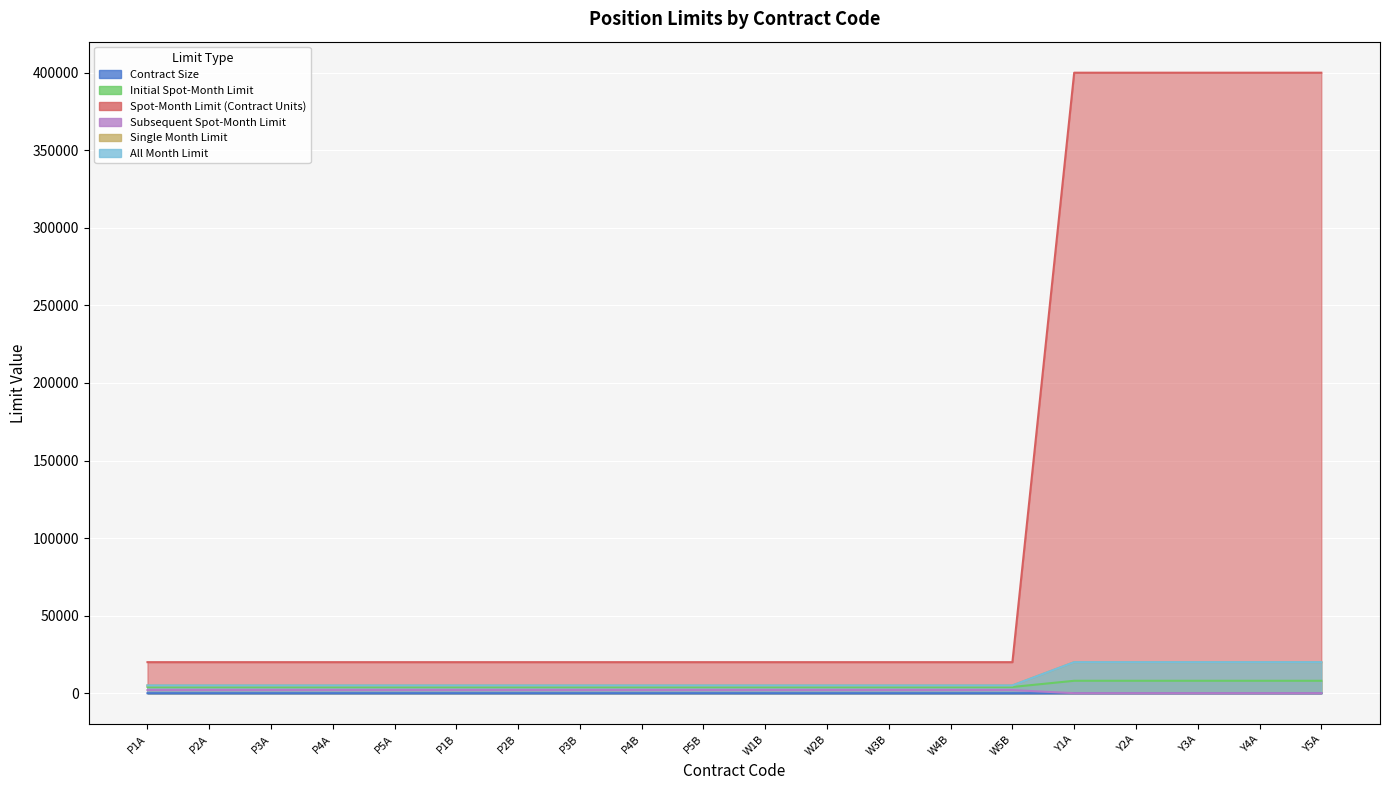

Reading left to right, transcribe all the data shown in this chart.

Contract Size: 5.0	5.0	5.0	5.0	5.0	5.0	5.0	5.0	5.0	5.0	0.1	0.1	0.1	0.1	0.1	50.0	50.0	50.0	50.0	50.0
Initial Spot-Month Limit: 4000.0	4000.0	4000.0	4000.0	4000.0	4000.0	4000.0	4000.0	4000.0	4000.0	4000.0	4000.0	4000.0	4000.0	4000.0	8000.0	8000.0	8000.0	8000.0	8000.0
Spot-Month Limit (Contract Units): 20000.0	20000.0	20000.0	20000.0	20000.0	20000.0	20000.0	20000.0	20000.0	20000.0	20000.0	20000.0	20000.0	20000.0	20000.0	400000.0	400000.0	400000.0	400000.0	400000.0
Subsequent Spot-Month Limit: 2000.0	2000.0	2000.0	2000.0	2000.0	2000.0	2000.0	2000.0	2000.0	2000.0	2000.0	2000.0	2000.0	2000.0	2000.0	0.0	0.0	0.0	0.0	0.0
Single Month Limit: 5000.0	5000.0	5000.0	5000.0	5000.0	5000.0	5000.0	5000.0	5000.0	5000.0	5000.0	5000.0	5000.0	5000.0	5000.0	20000.0	20000.0	20000.0	20000.0	20000.0
All Month Limit: 5000.0	5000.0	5000.0	5000.0	5000.0	5000.0	5000.0	5000.0	5000.0	5000.0	5000.0	5000.0	5000.0	5000.0	5000.0	20000.0	20000.0	20000.0	20000.0	20000.0